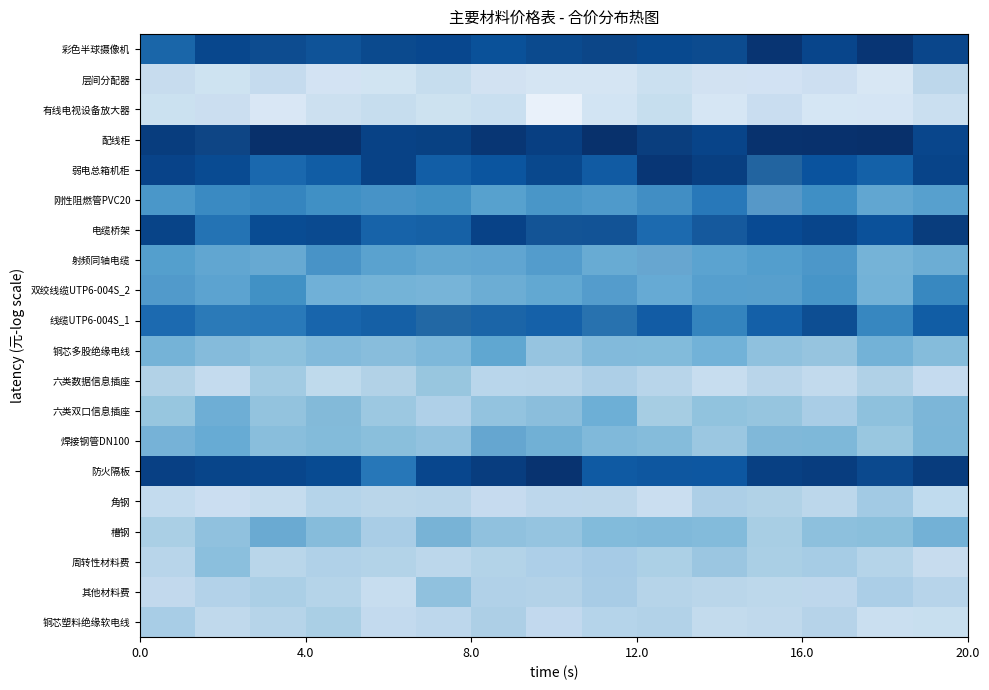

Count the number of data series in this chart.

20